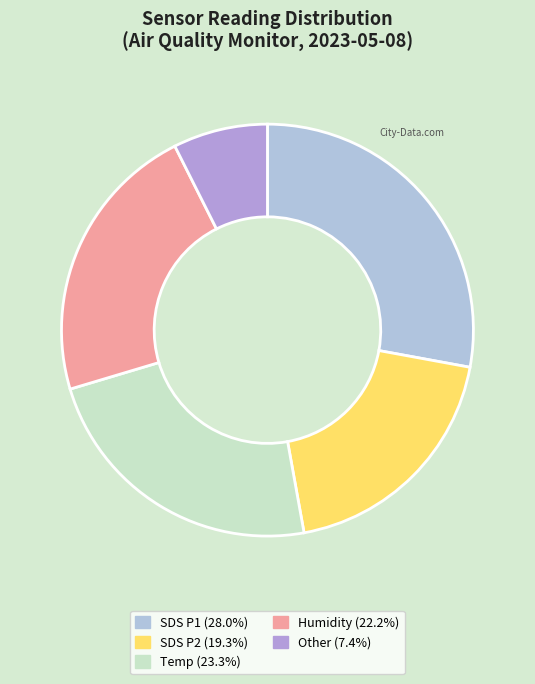

How many segments does this pie chart have?

5